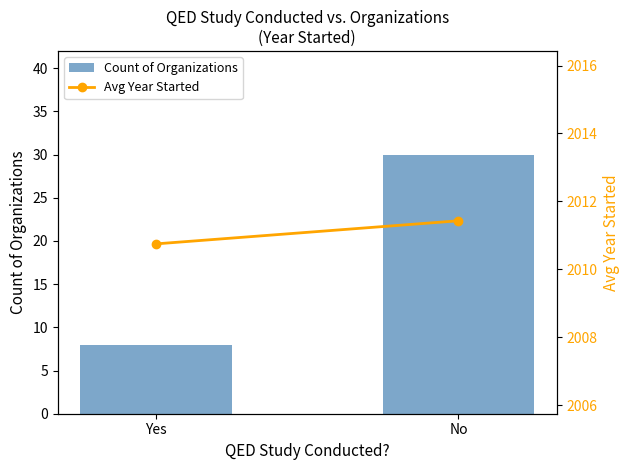

Which category has the highest value in the Count of Organizations series?

No